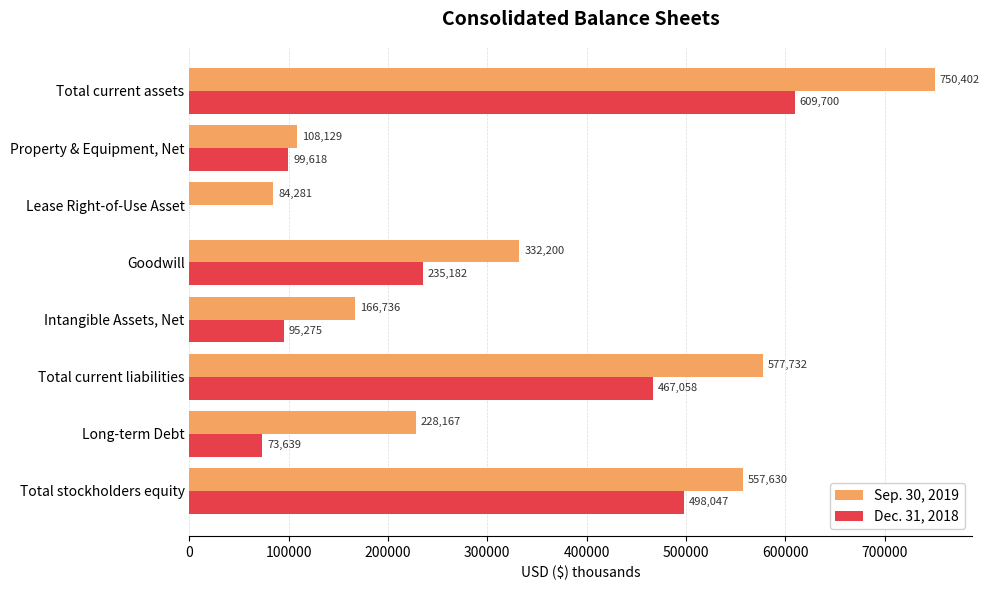

Which series changed the most between Property & Equipment, Net and Goodwill?

Sep. 30, 2019